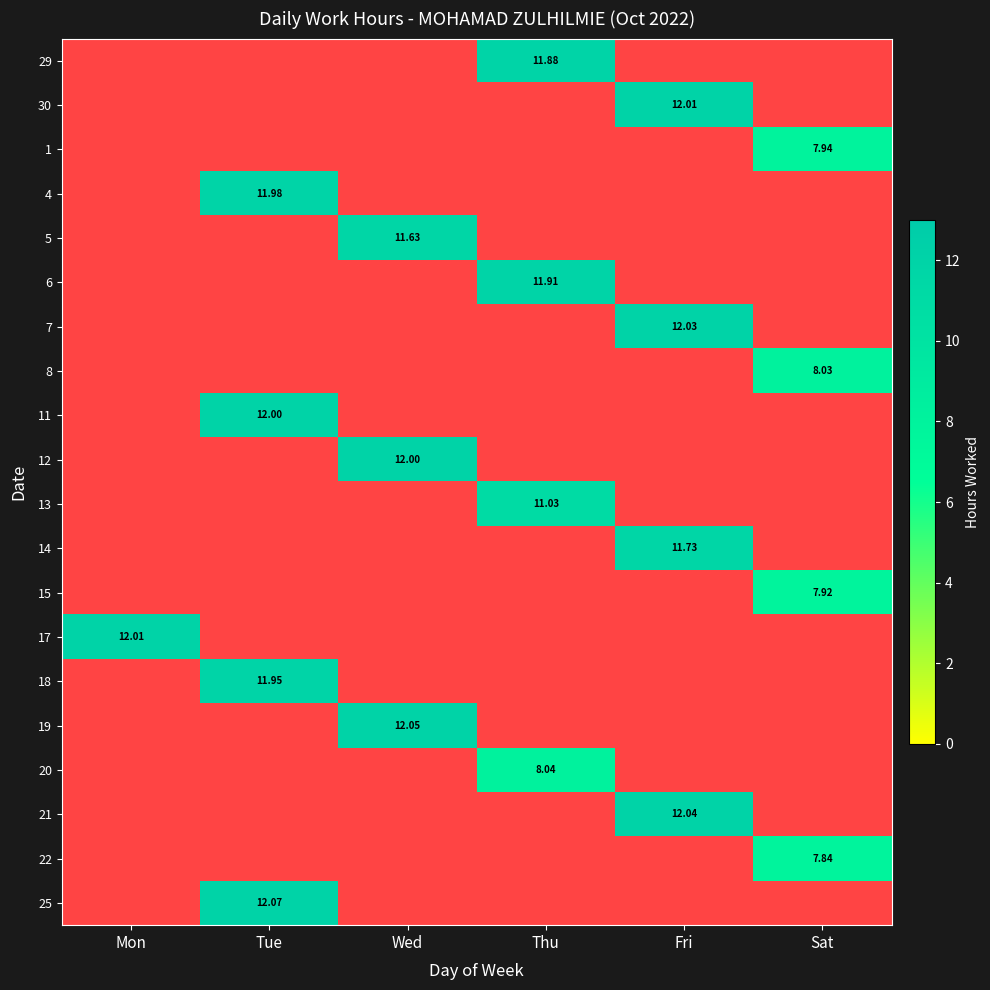

True or false: 4 has a value of 0.0 at Fri.

True